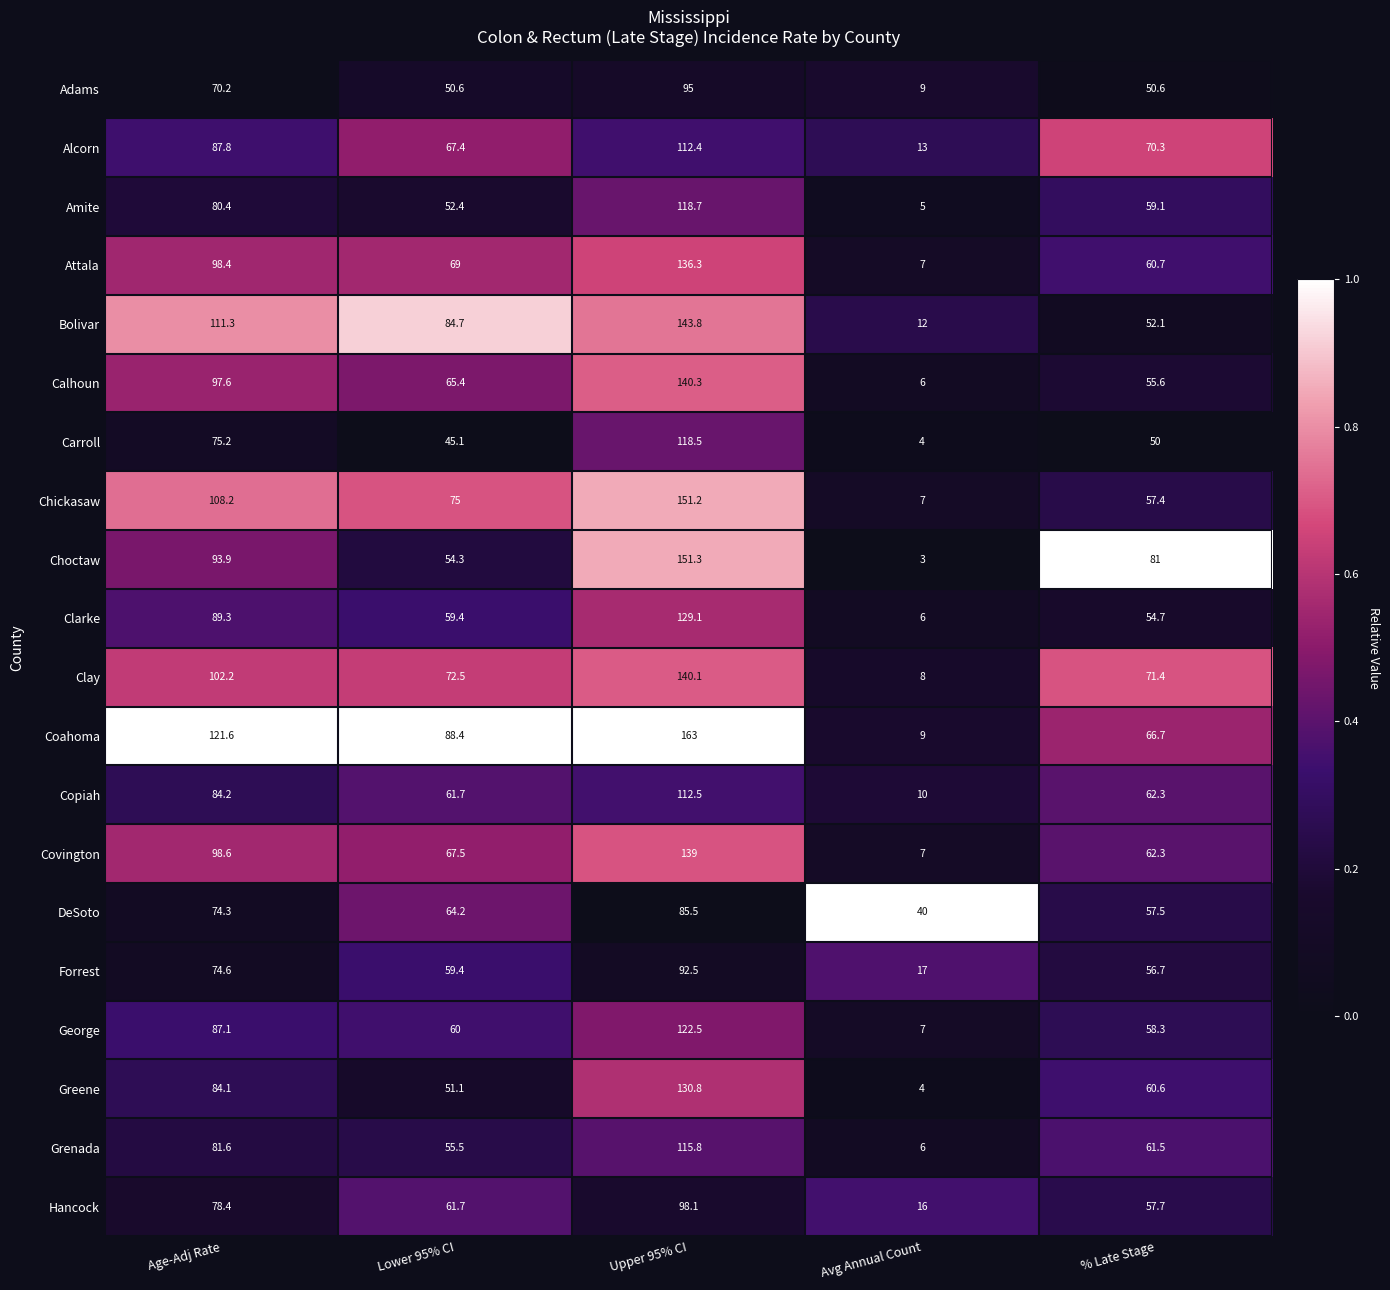

What is the sum of the Alcorn values at % Late Stage and Avg Annual Count?

83.3